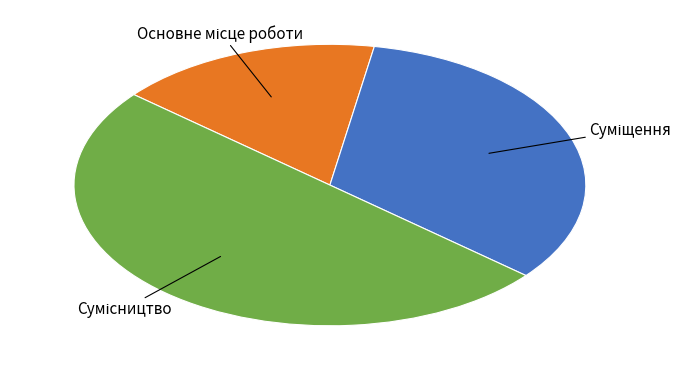

What is the change in value from Основне місце роботи to Суміщення?

+1